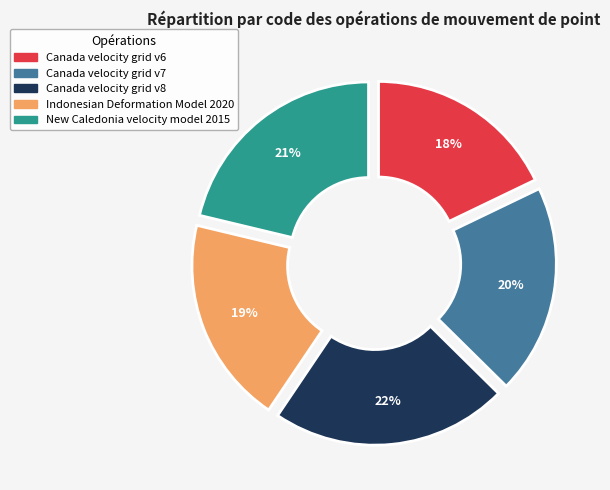

Is the sum of Indonesian Deformation Model 2020 and Canada velocity grid v6 greater than half?

No